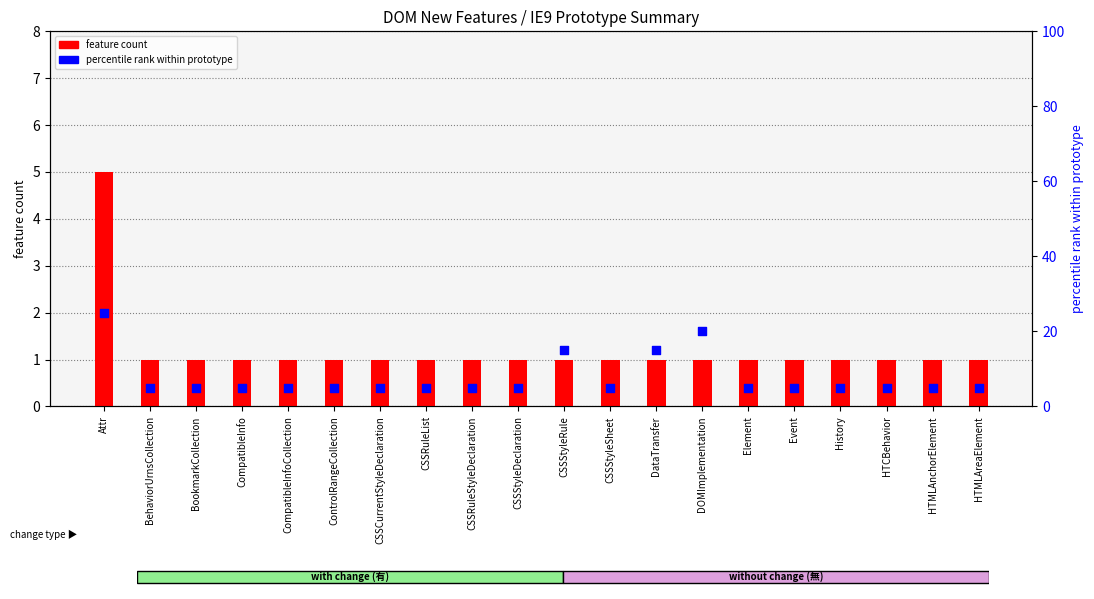

What are all the series names shown in the legend?

feature count, percentile rank within prototype